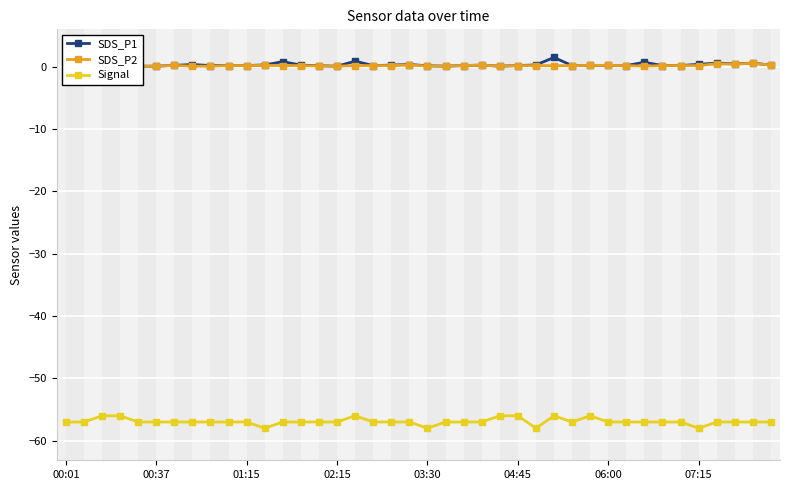

What are all the series names shown in the legend?

SDS_P1, SDS_P2, Signal